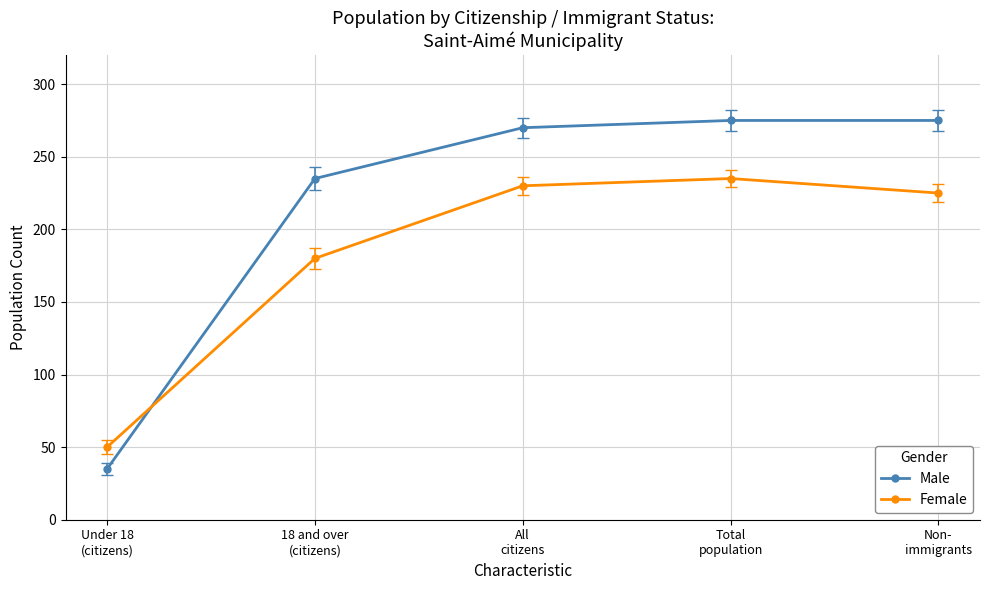

What is the label of the 4th point from the left?

Total
population